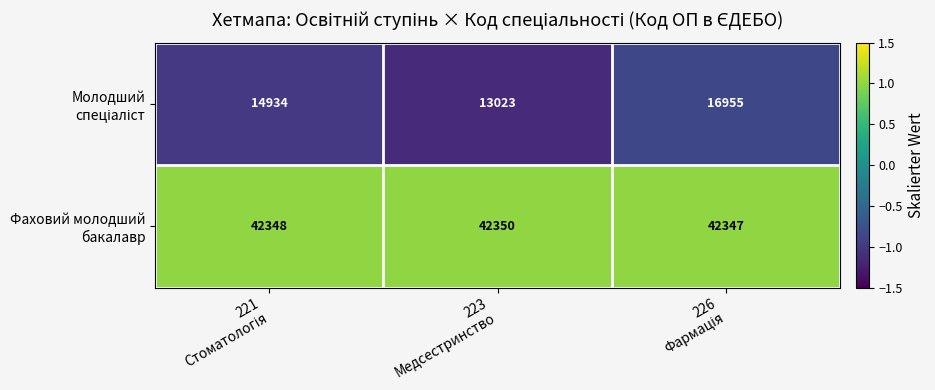

At how many categories does at least one series exceed 41081?

3